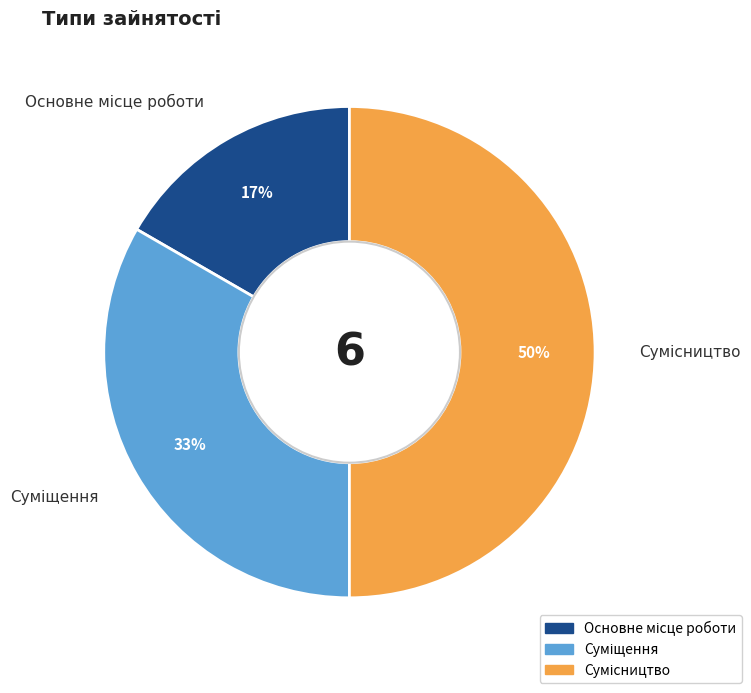

To the nearest percent, what is the average slice percentage?

33%